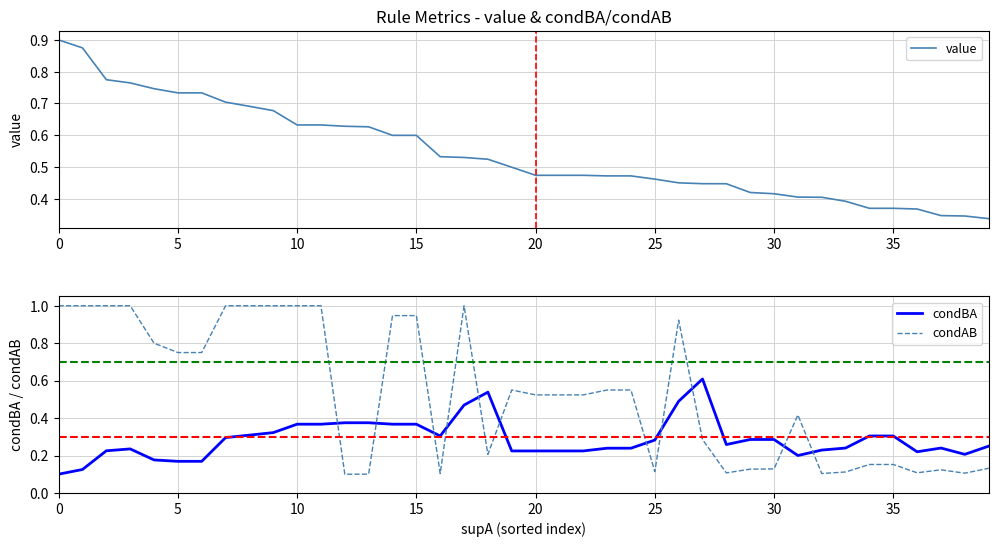

How many data points does each series have?

40